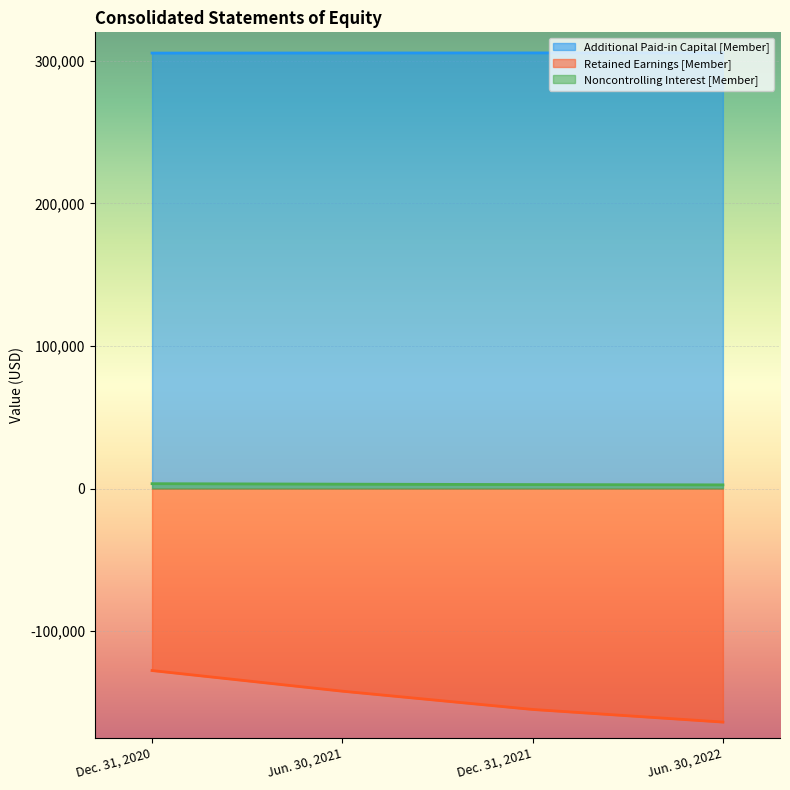

How many lines are shown in the chart?

3